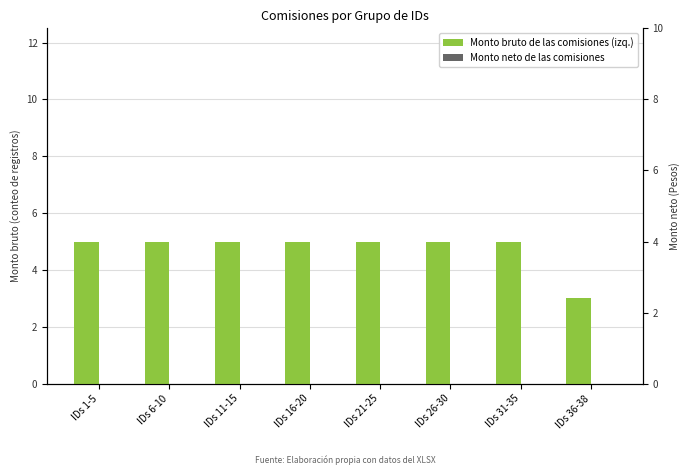

At which label does Monto bruto de las comisiones (izq.) reach its minimum?

IDs 36-38